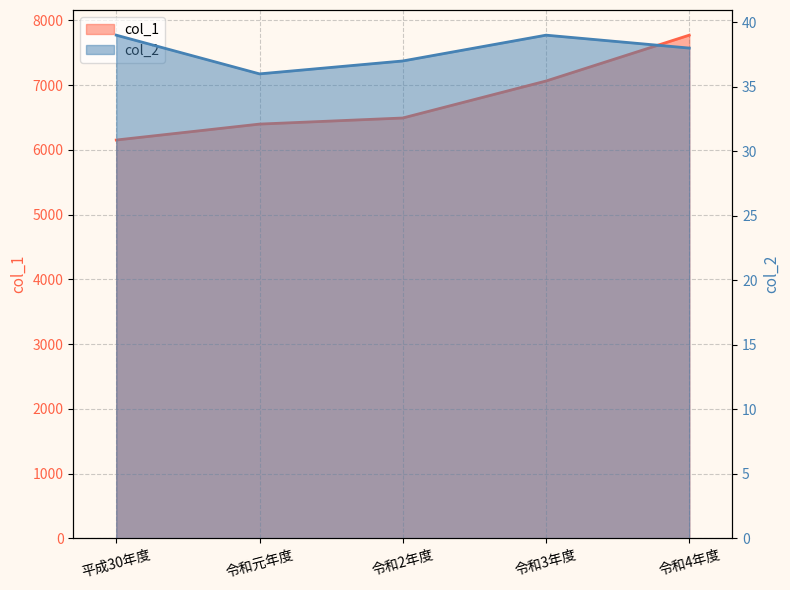

What is the label of the 3rd point from the left?

令和2年度